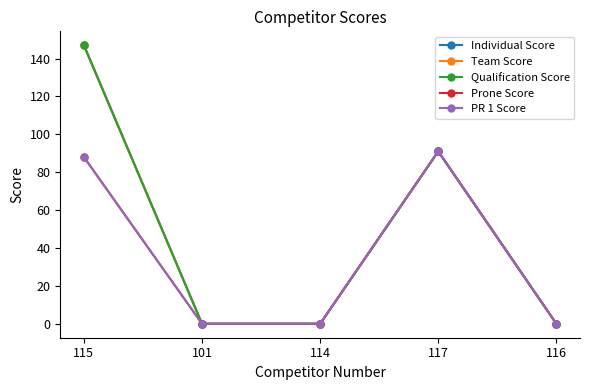

Is this an area chart (filled region under the line)?

No